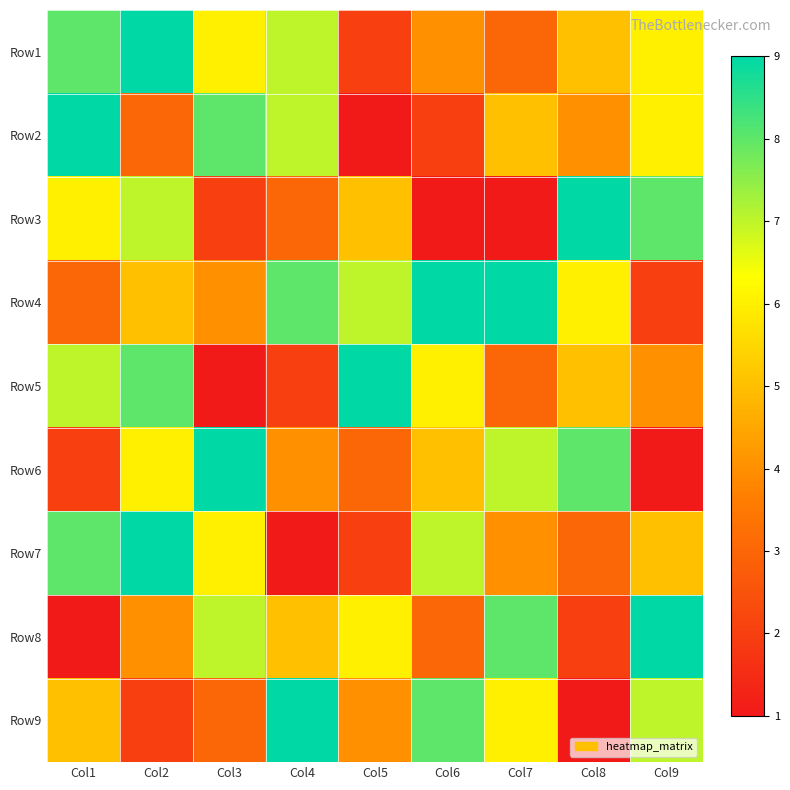

What is the greatest value displayed?

9